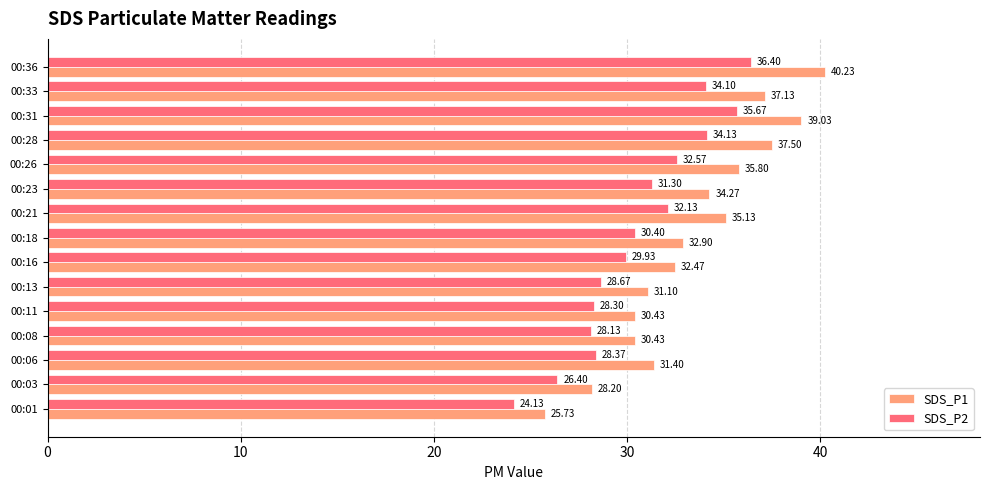

Rank the series by their maximum value, from lowest to highest.

SDS_P2, SDS_P1